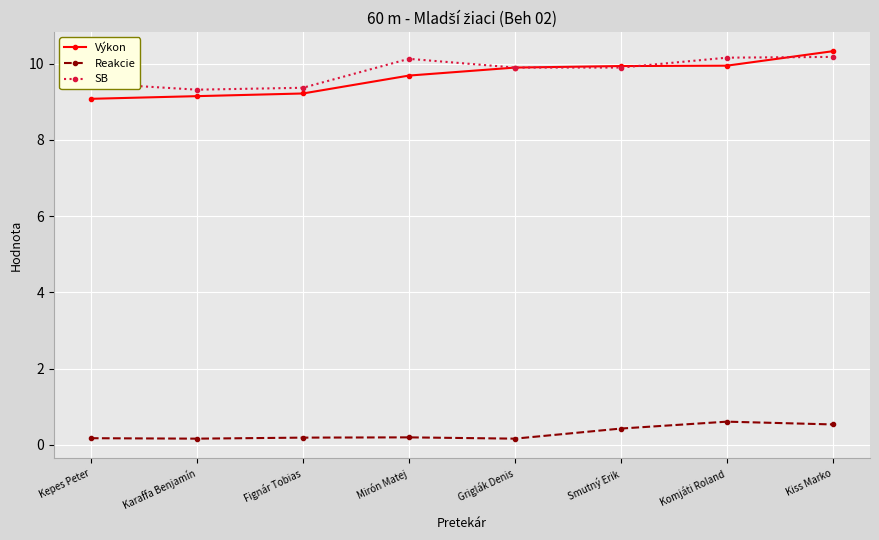

True or false: Výkon and Reakcie intersect in this chart.

False